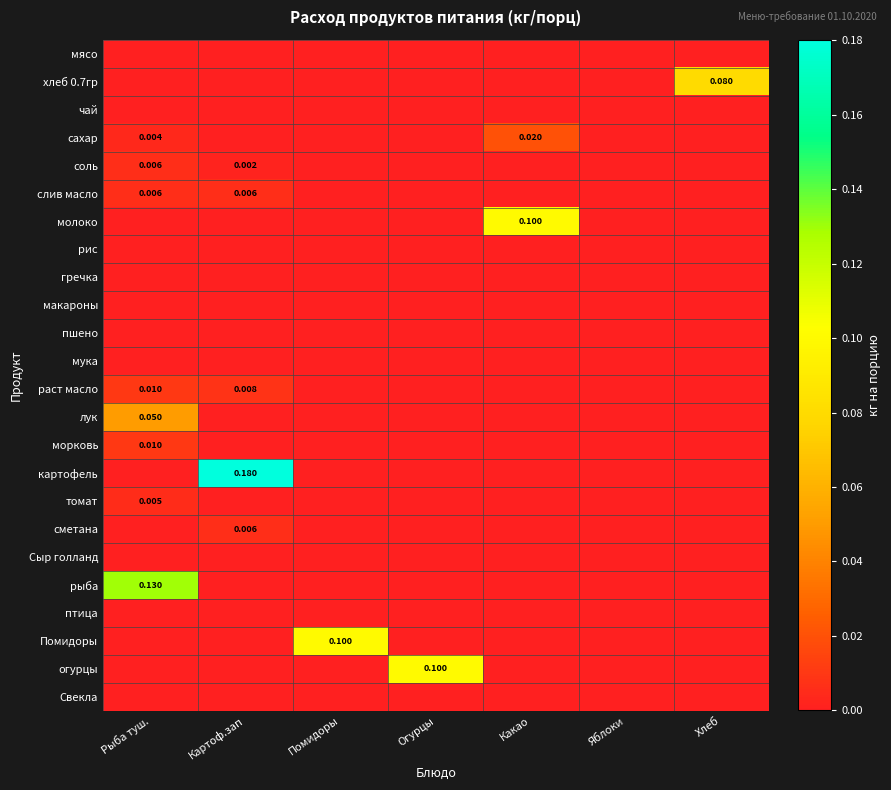

Which series has the largest range (max minus min)?

картофель